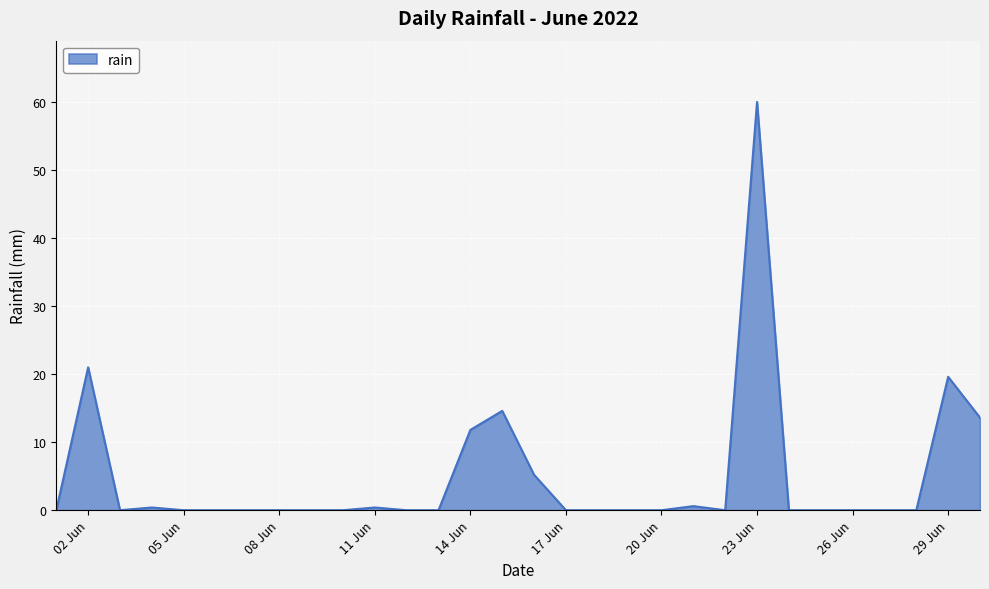

What is the maximum value shown in the chart?

60.0